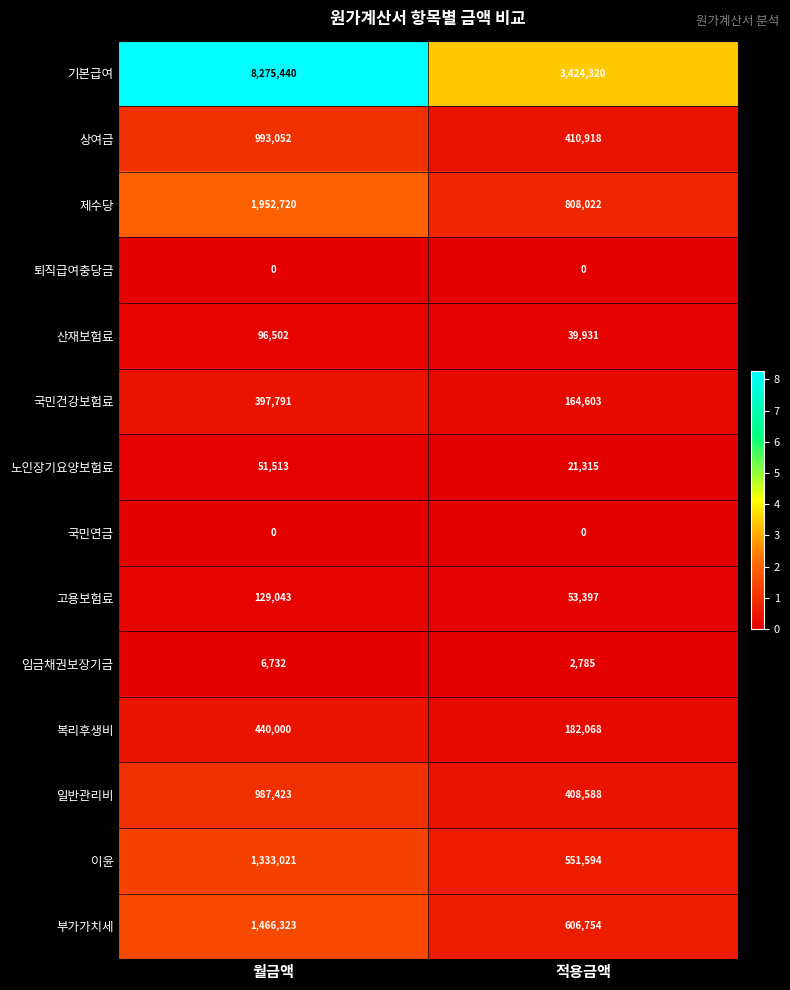

What is the greatest value displayed?

8275440